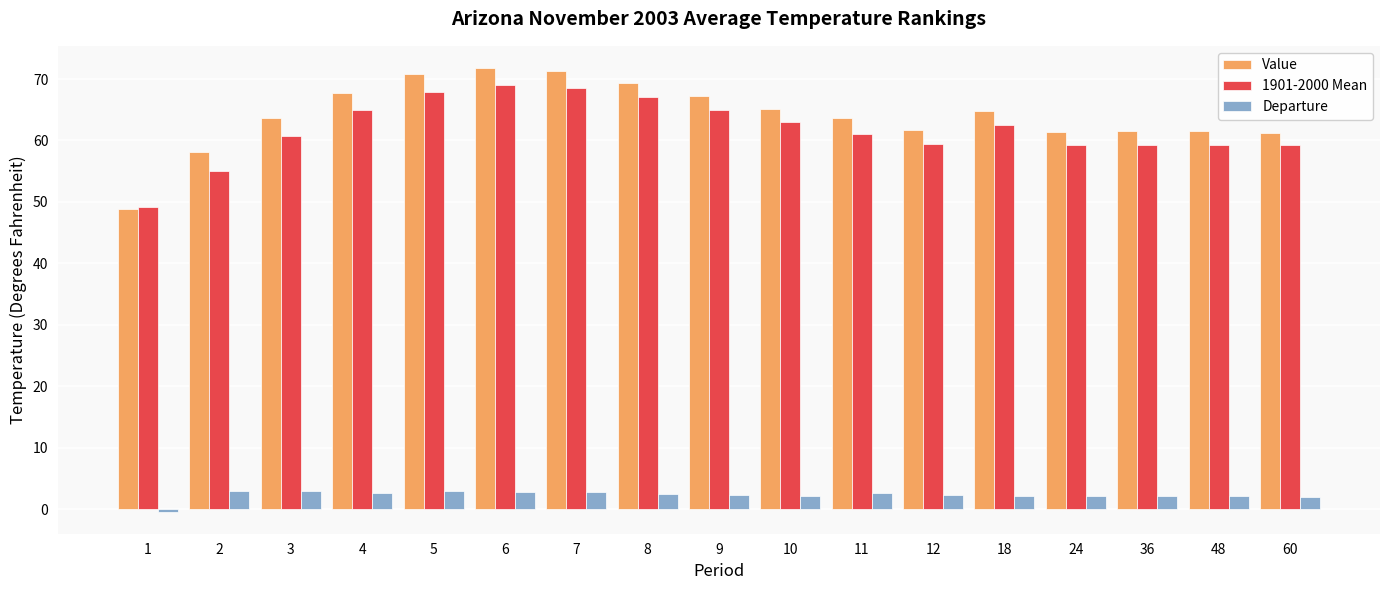

What is the value of the Departure bar at the 2nd from the left?

3.0